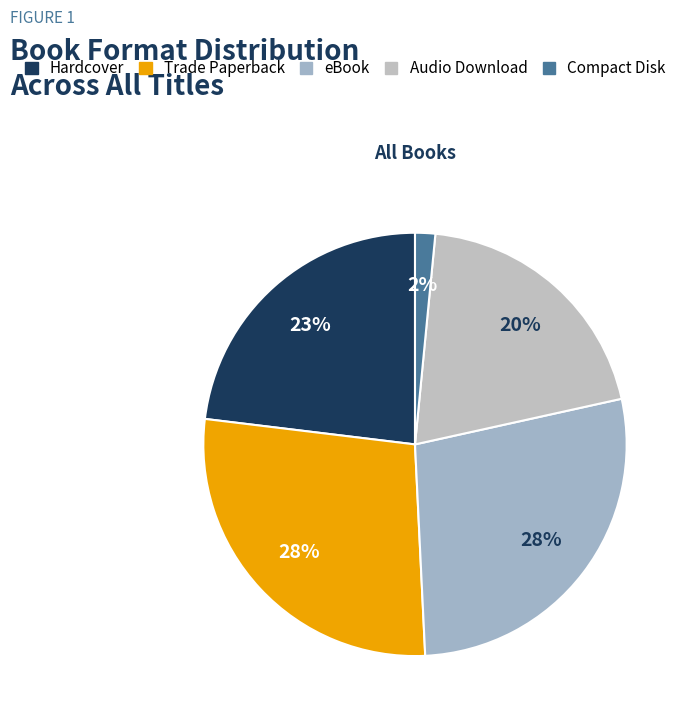

Rank the categories by value from highest to lowest.

Trade Paperback, eBook, Hardcover, Audio Download, Compact Disk